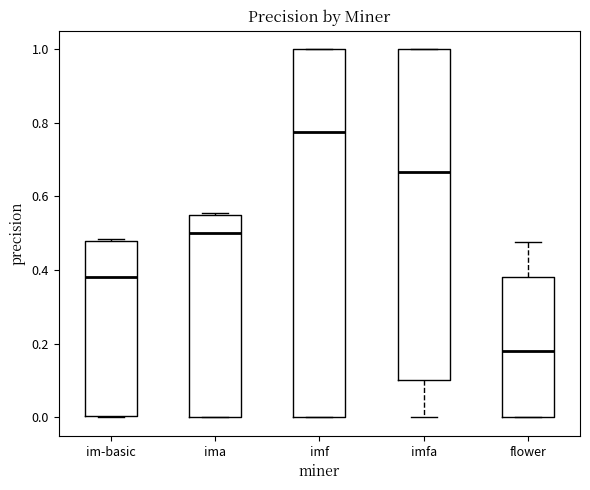

Reading left to right, read every box against the y-axis: the position of its median line, the range the box covers, and the ends of its whiskers. The values are not printed on the chart, so give them approximately, as read against the axis.

im-basic: median 0.38, box 0.00 to 0.48, whiskers 0.00 to 0.48
ima: median 0.50, box 0.00 to 0.56, whiskers 0.00 to 0.56 (just above the box's upper edge)
imf: median 0.78, box 0.00 to 1.00, whiskers 0.00 to 1.00
imfa: median 0.66, box 0.10 to 1.00, whiskers 0.00 to 1.00
flower: median 0.18, box 0.00 to 0.38, whiskers 0.00 to 0.48